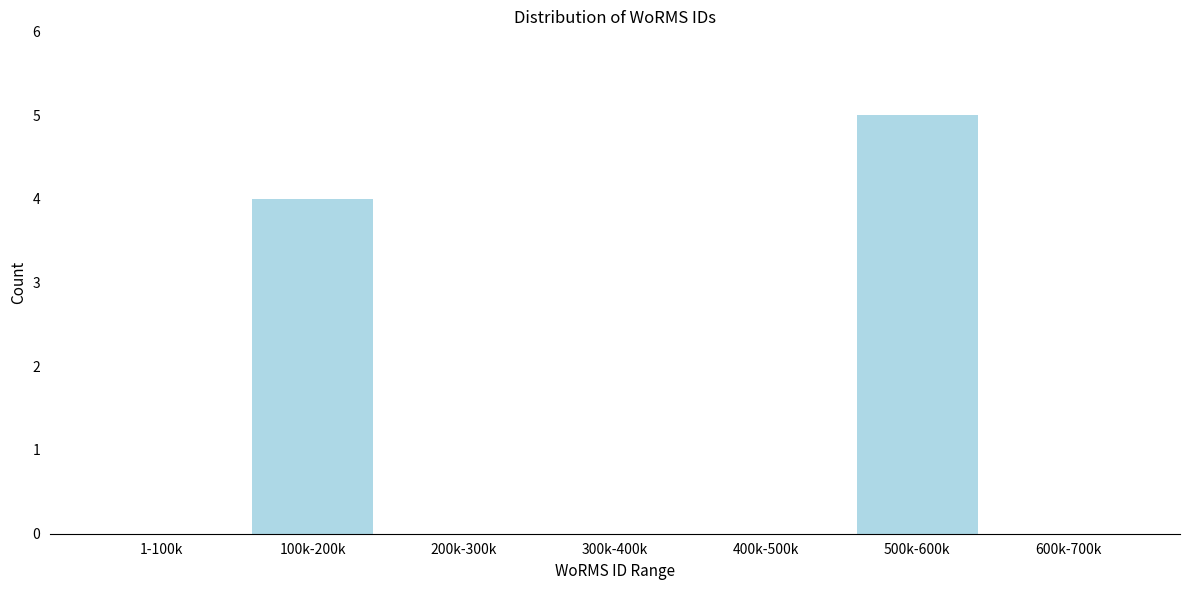

Reading left to right, extract all data points from this chart.

1-100k=0	100k-200k=4	200k-300k=0	300k-400k=0	400k-500k=0	500k-600k=5	600k-700k=0